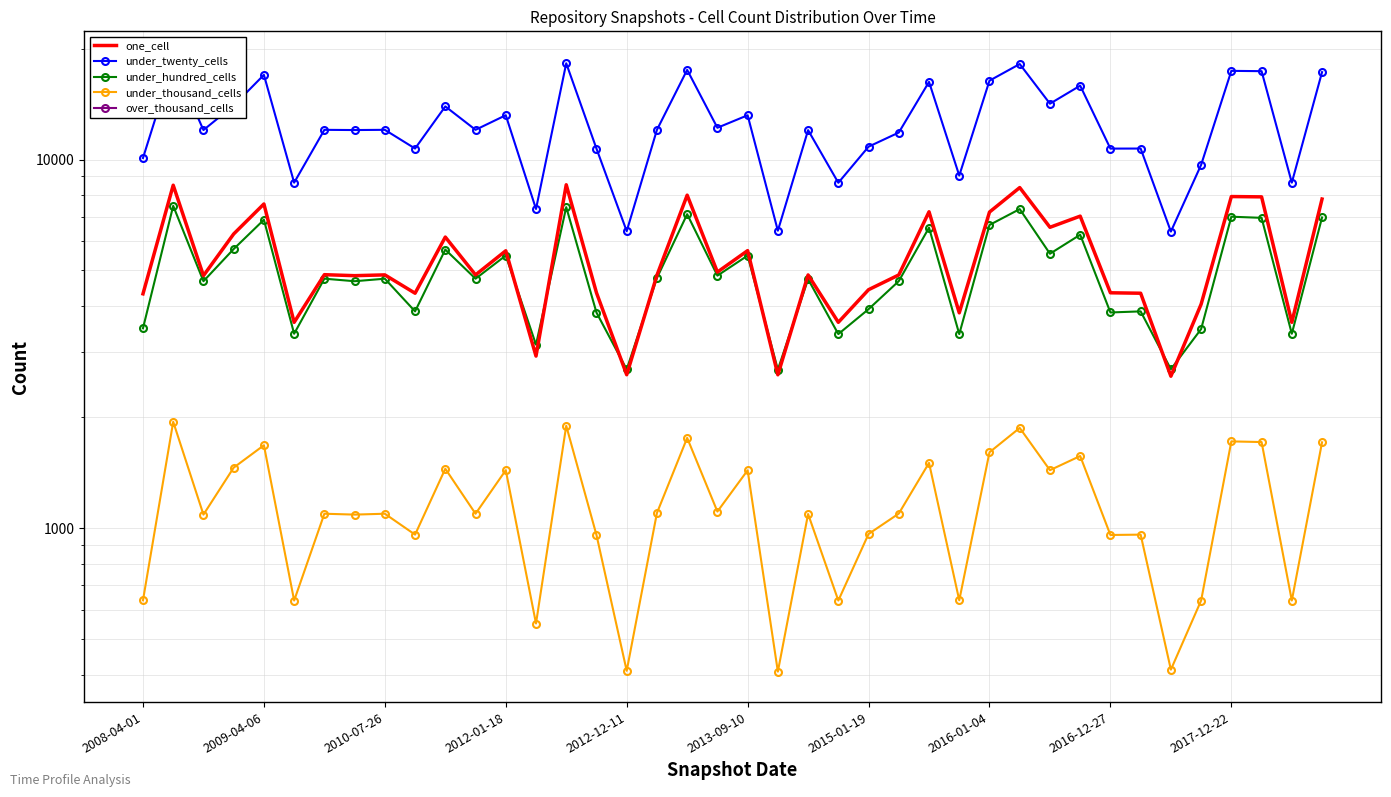

How many data points does each series have?

40